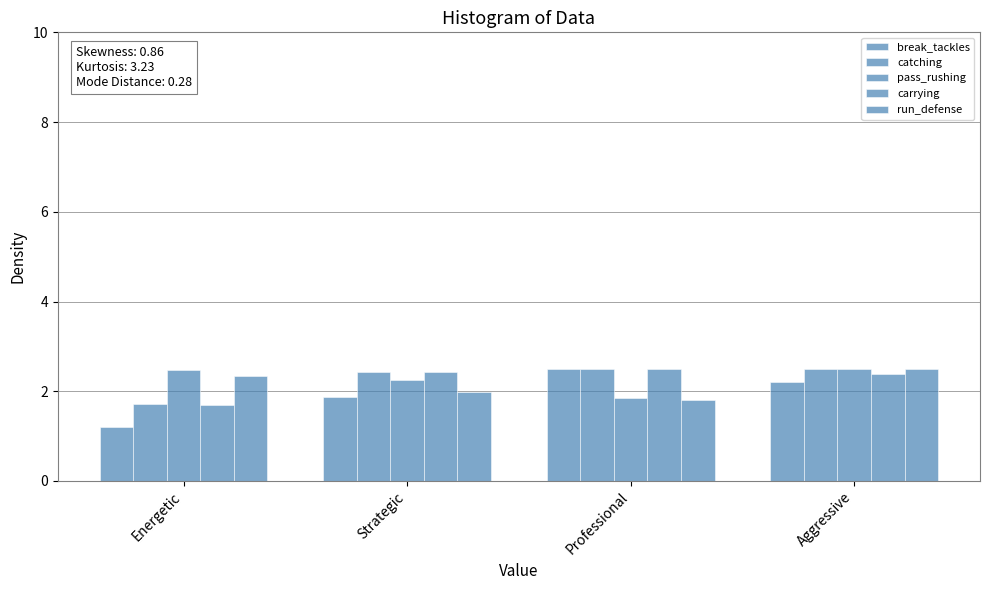

Where does the catching series first go above 2?

Strategic